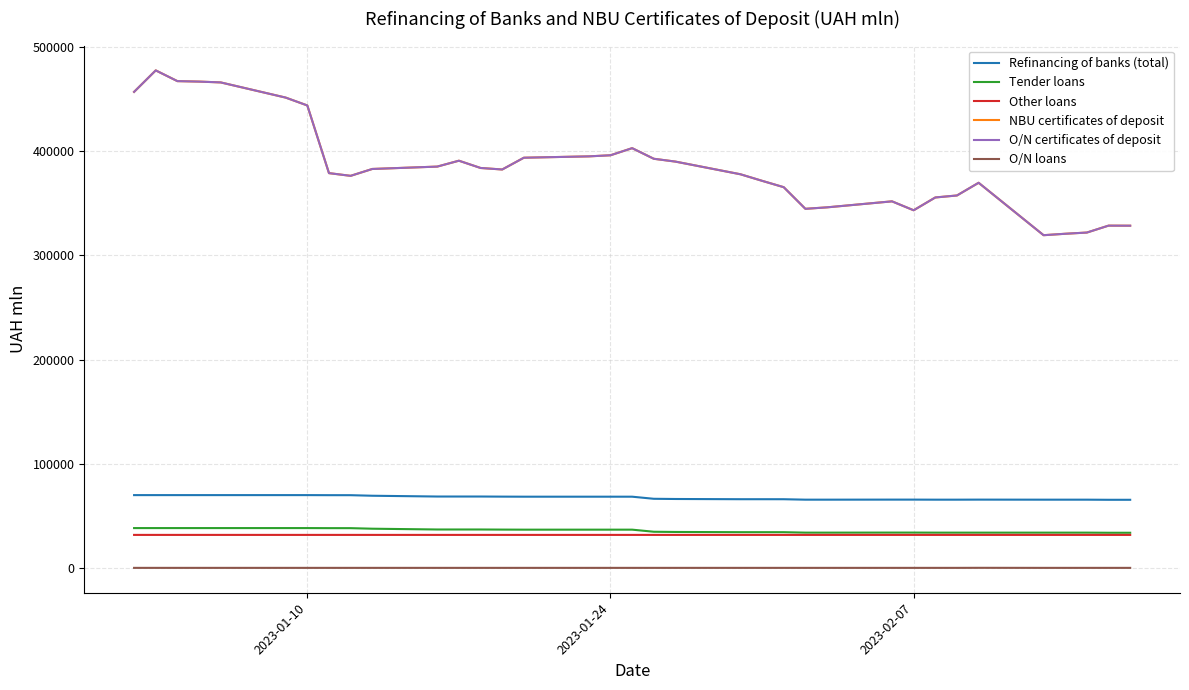

True or false: Tender loans has more than 0 interior local peaks.

False